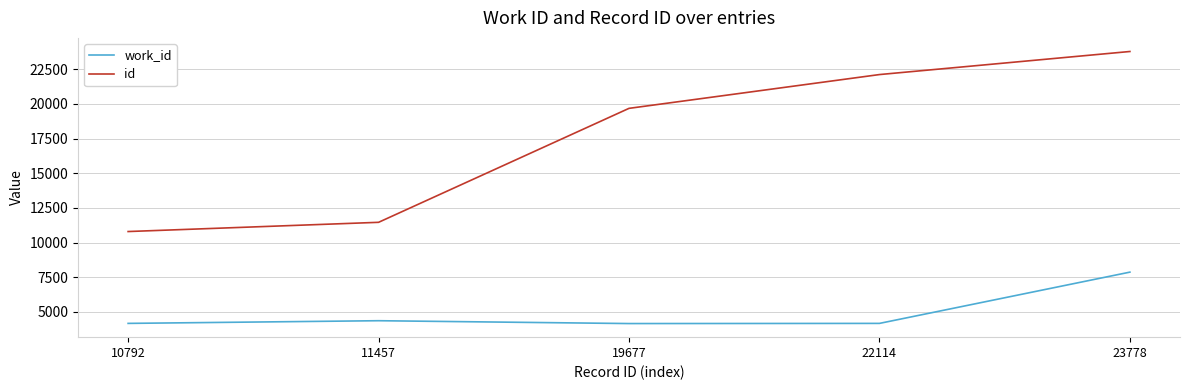

Which label corresponds to the largest value in the chart?

23778